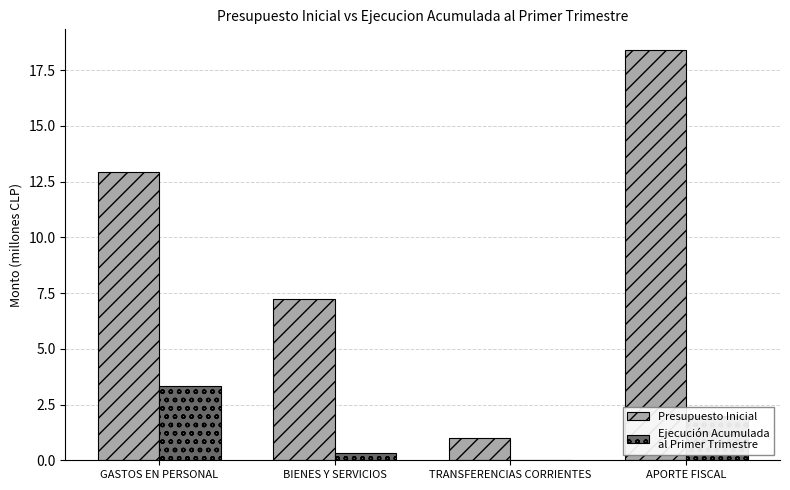

What is the maximum value shown in the chart?

18.4